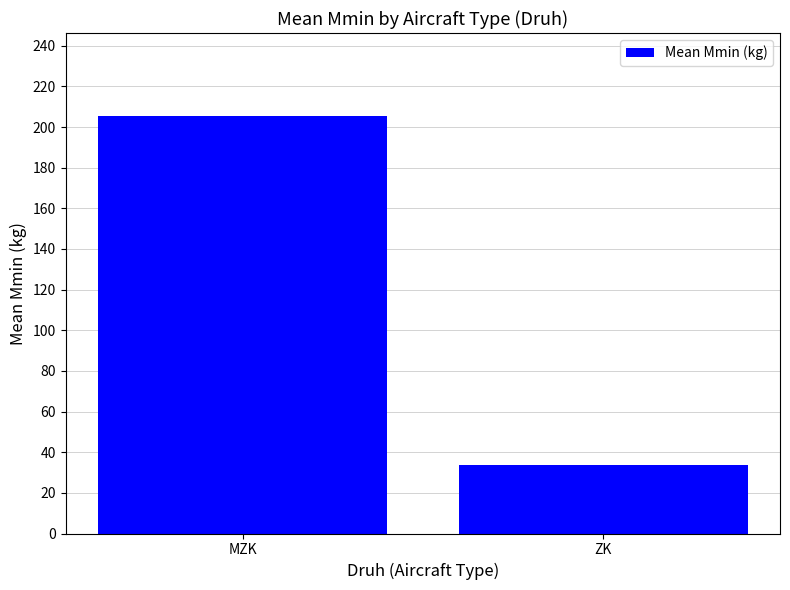

What is the average value?

119.5